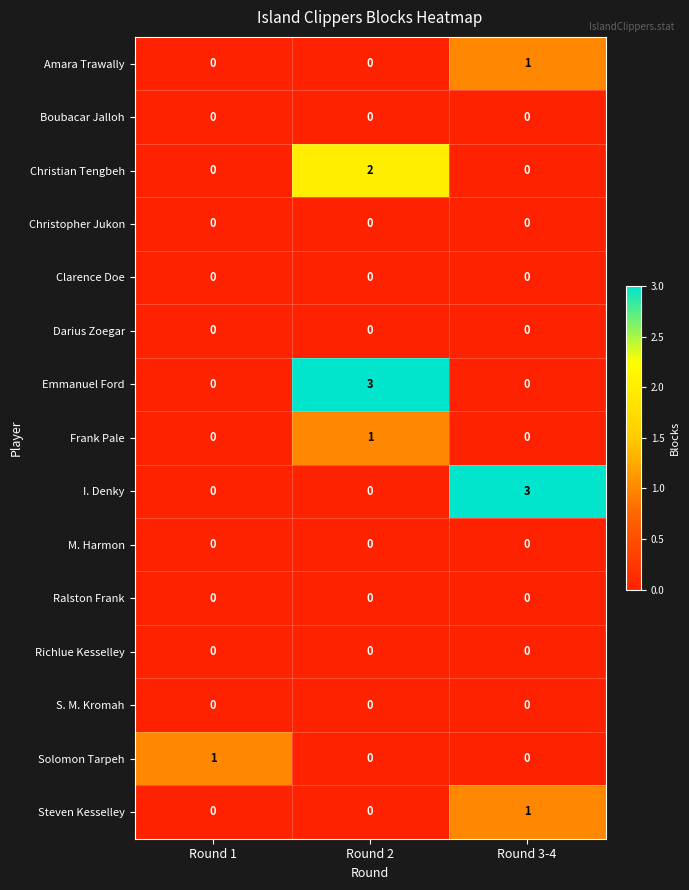

Count the Christian Tengbeh values in the range 0 to 2.

3